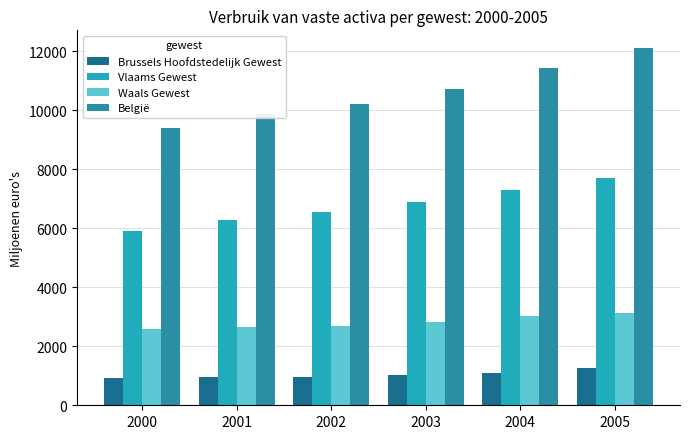

Is it true that Brussels Hoofdstedelijk Gewest equals 734.8 at 2004?

False